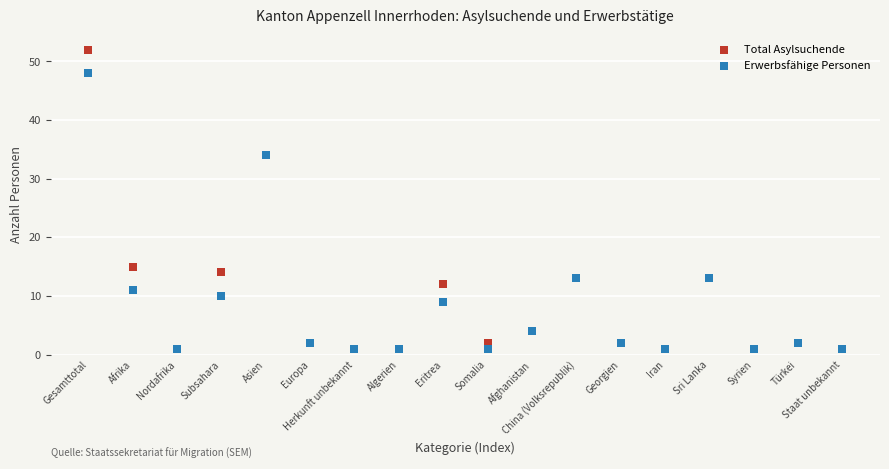

Which series contains the highest Y value?

Total Asylsuchende